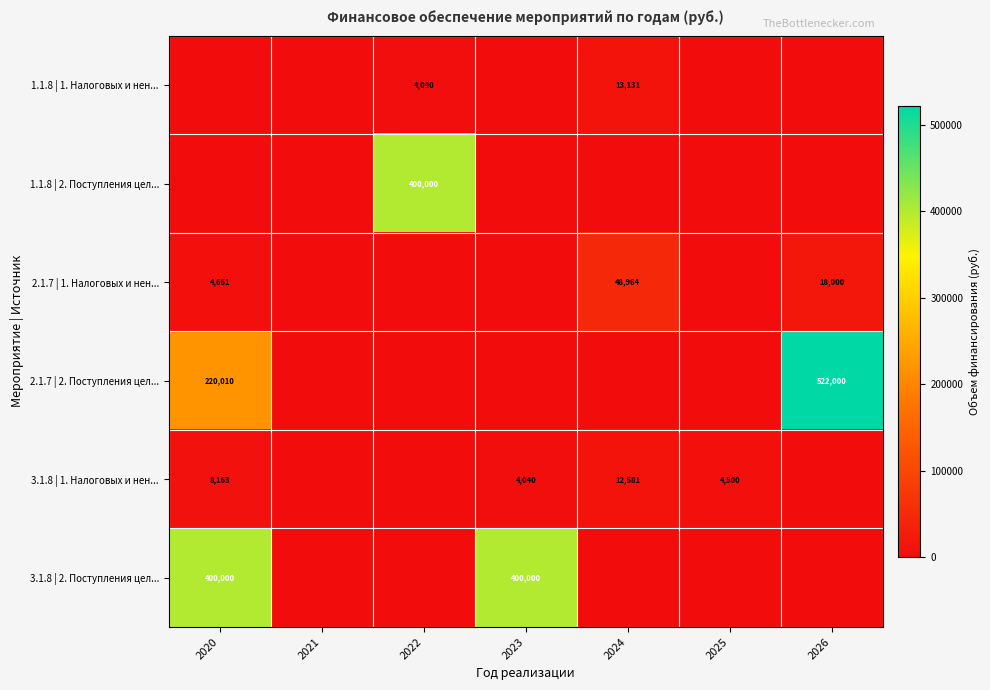

What is the maximum value shown in the chart?

522000.0